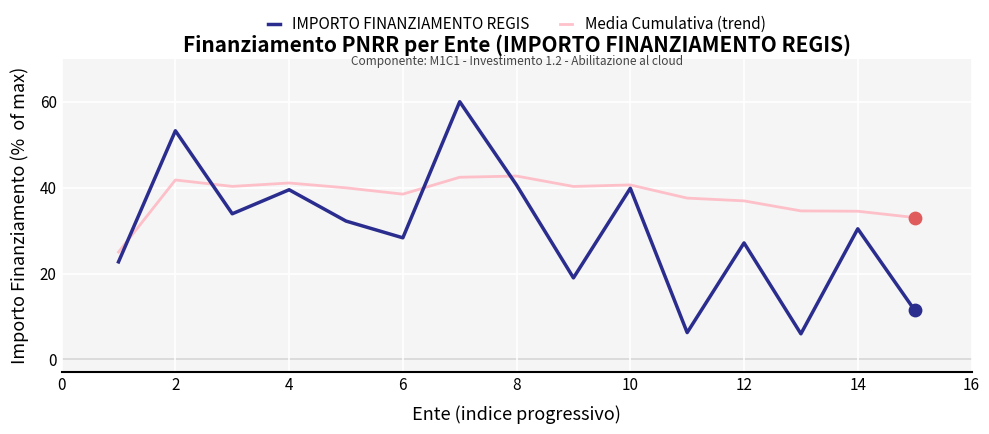

Which series has the largest range (max minus min)?

IMPORTO FINANZIAMENTO REGIS